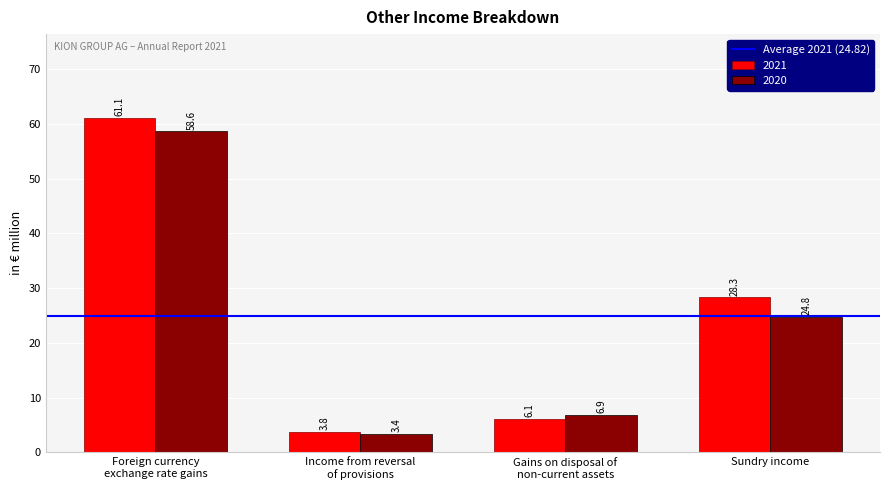

At how many categories does at least one series exceed 42?

1